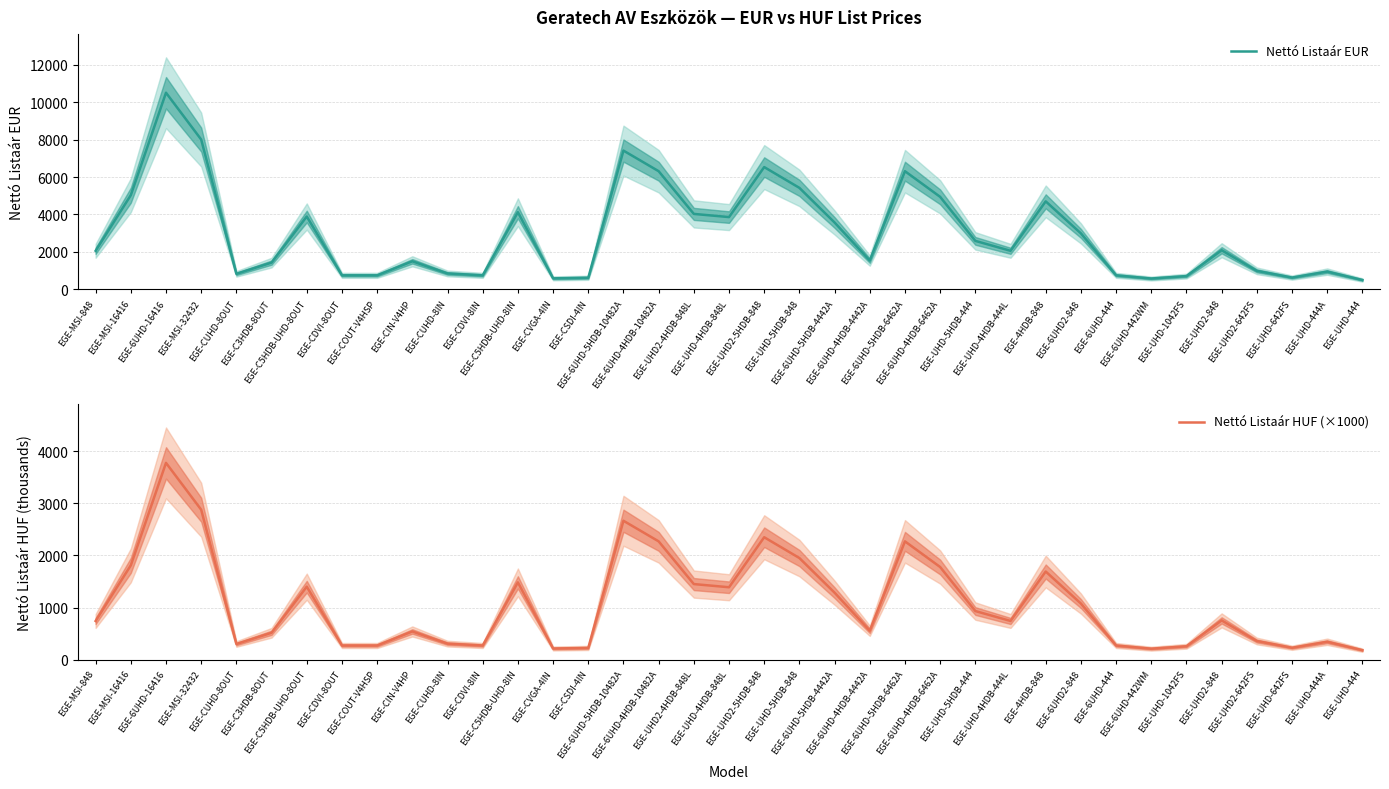

What are all the series names shown in the legend?

Nettó Listaár EUR, Nettó Listaár HUF (×1000)